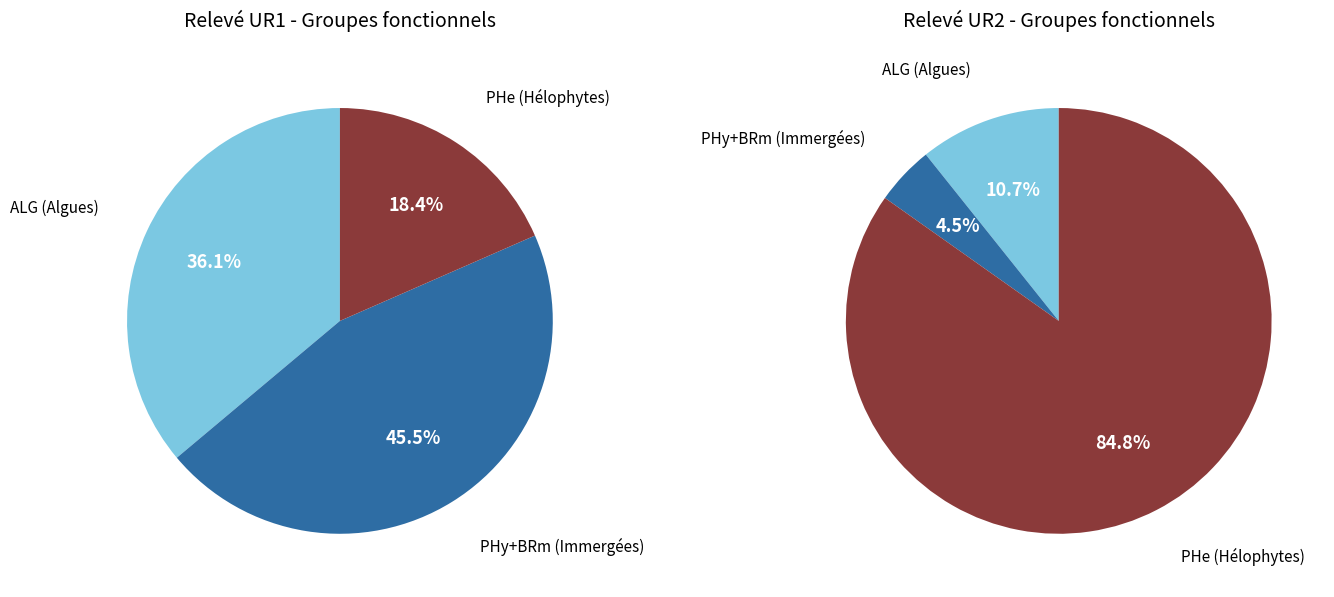

The Myriophyllum spicatum slice represents 55% of the pie. True or false?

False